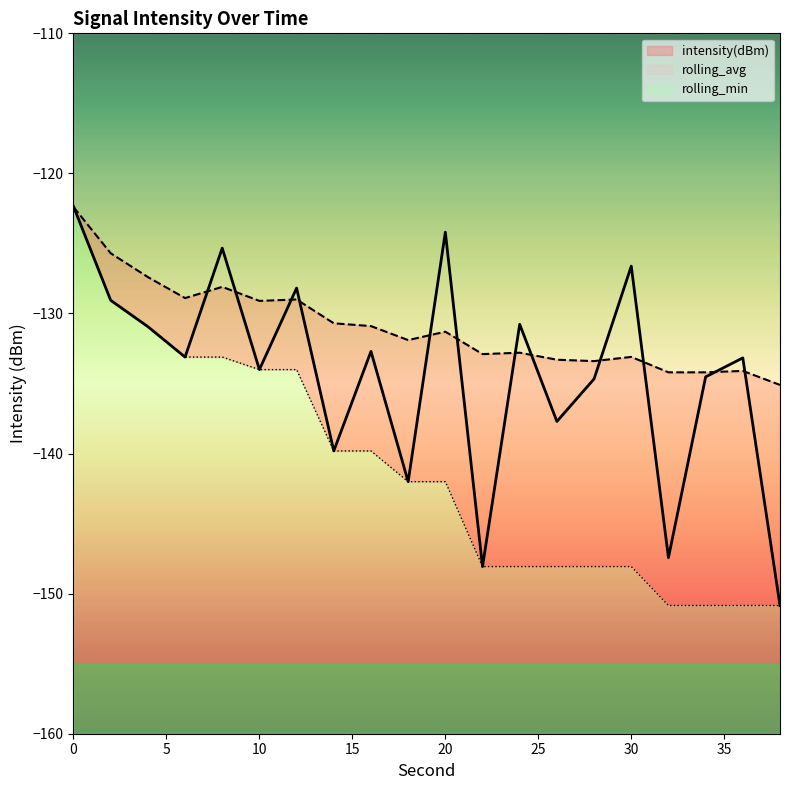

How many intersections are there between rolling_avg and rolling_min?

1